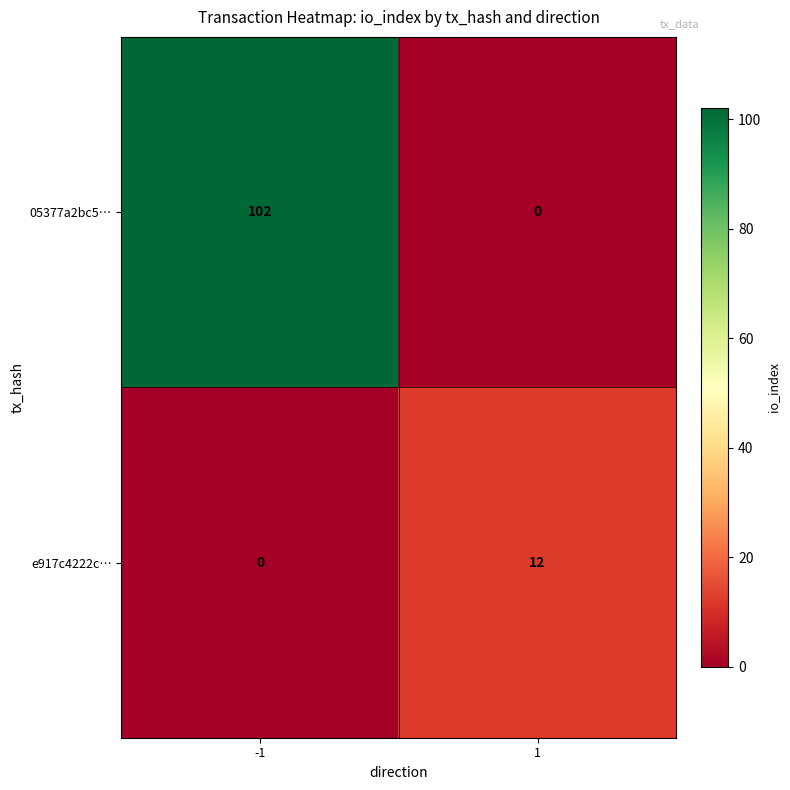

Is it true that 05377a2bc5… equals -59 at 1?

False